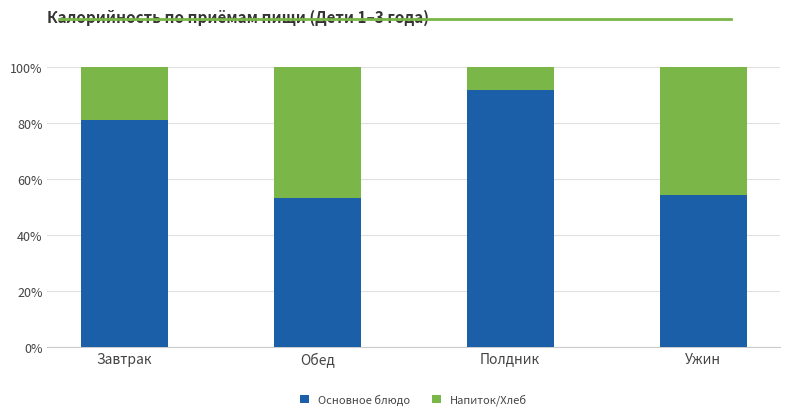

Is it true that Основное блюдо equals 54.1 at Ужин?

True